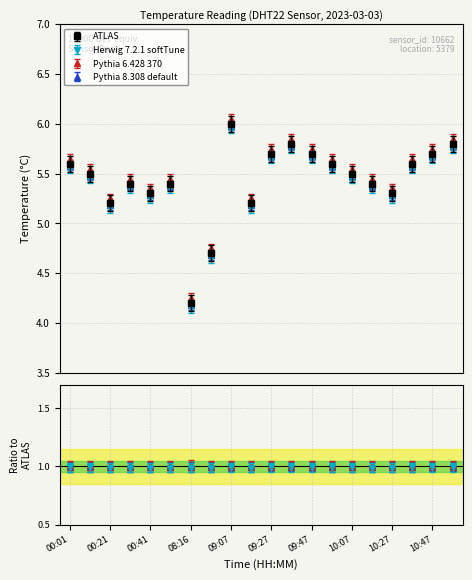

Which series has the largest total across all categories?

Pythia 6.428